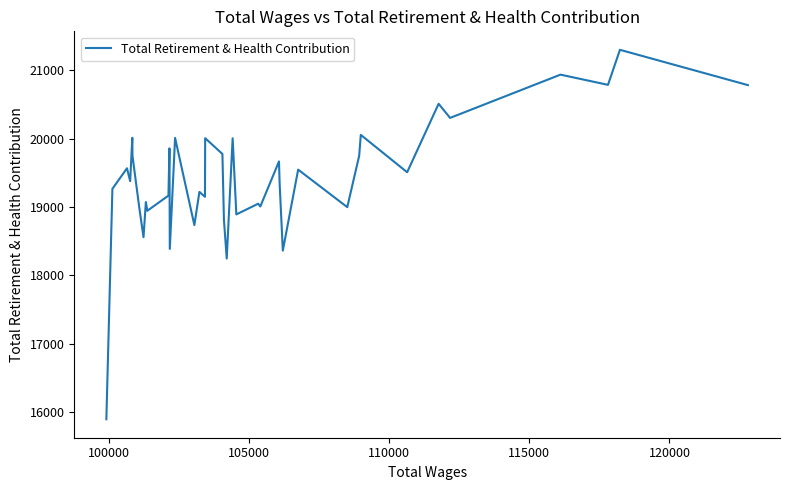

The chart shows a value of 5823 at 27. True or false?

False